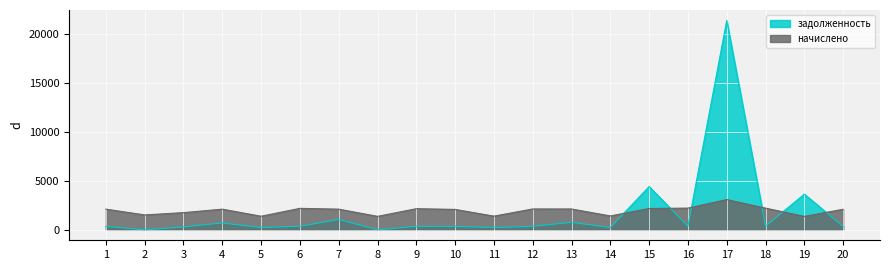

Which series changed the most between 1 and 5?

начислено